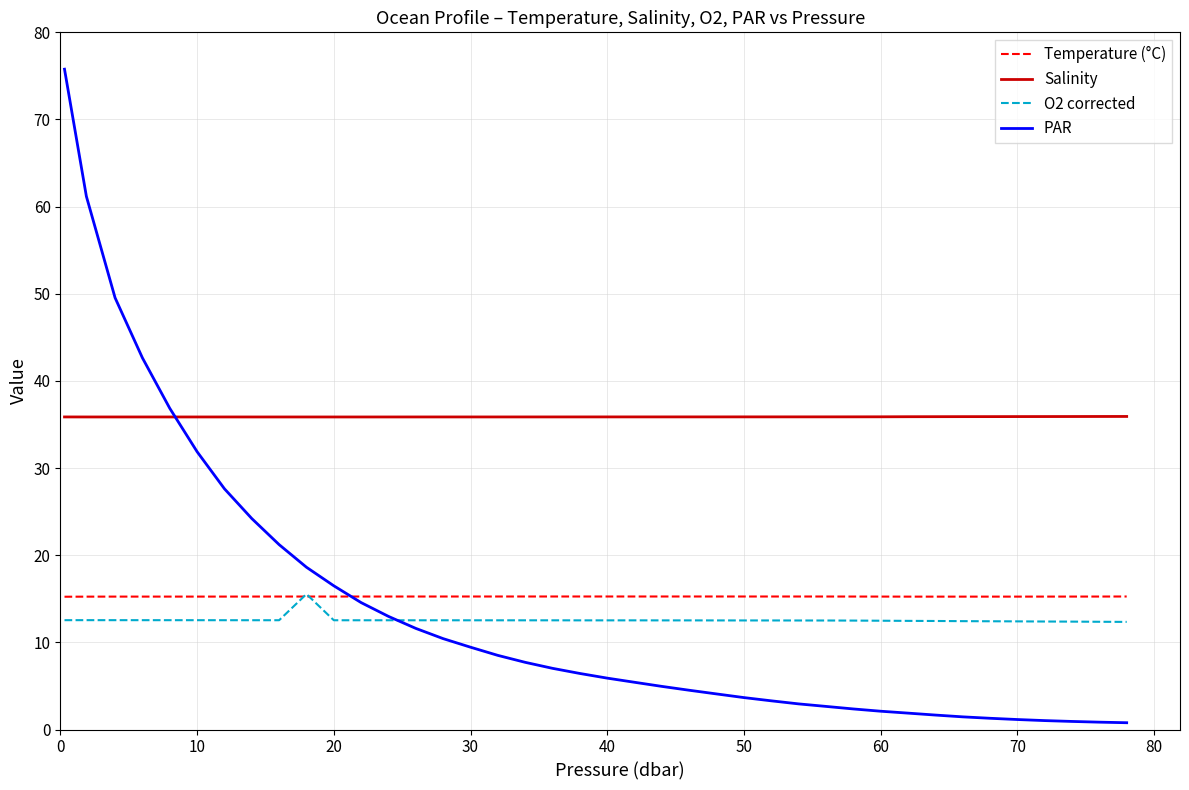

What is the lowest value of the Temperature (°C) series?

15.2